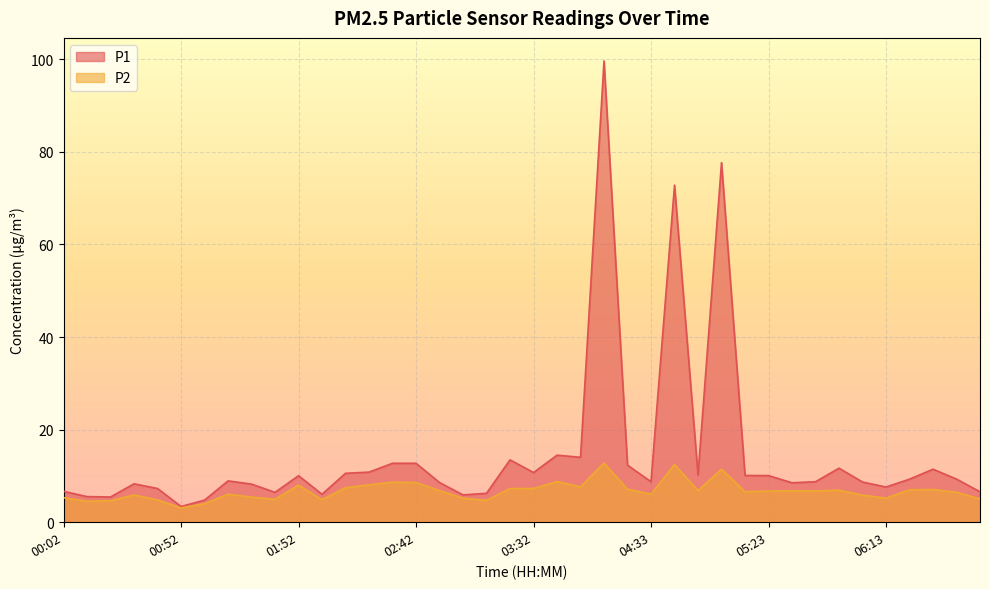

What is the label of the 8th point from the left?

01:22